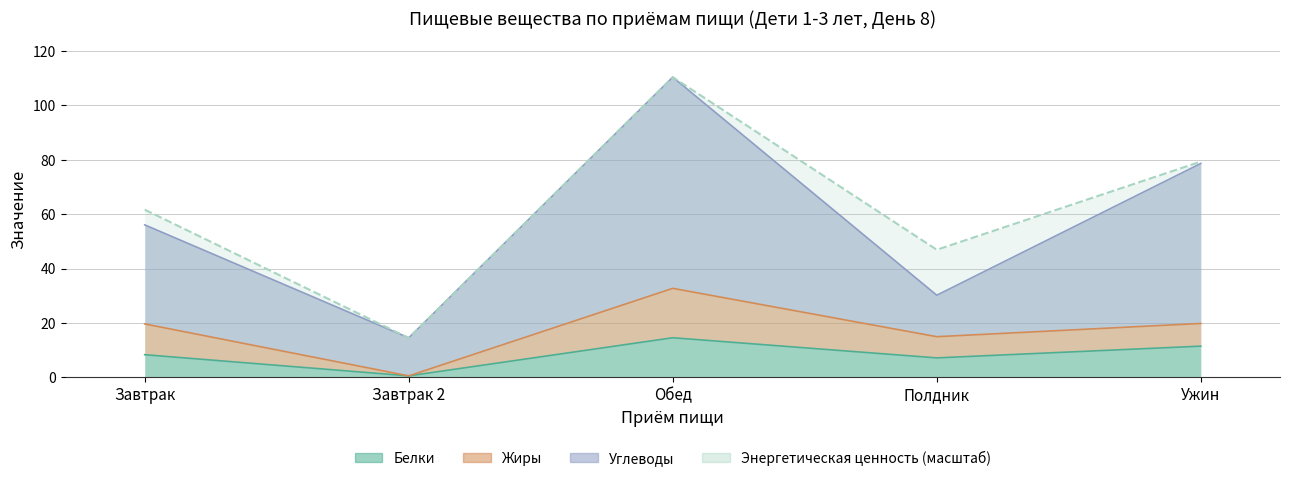

What is the total value across all series at Полдник?

99.1